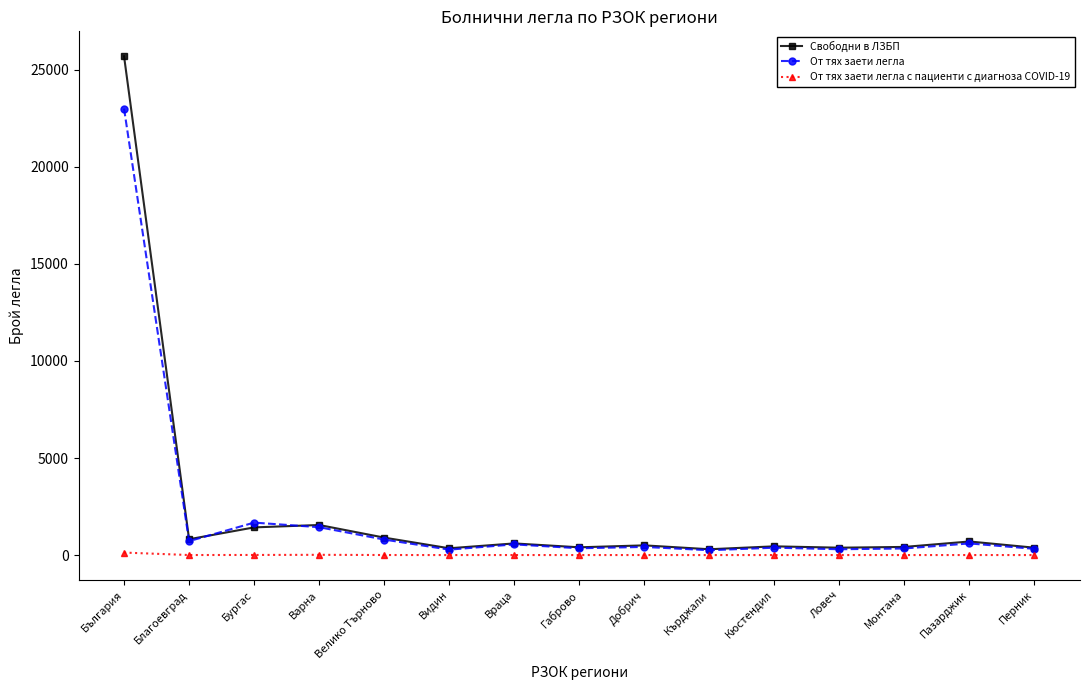

What is the label of the 14th point from the left?

Пазарджик